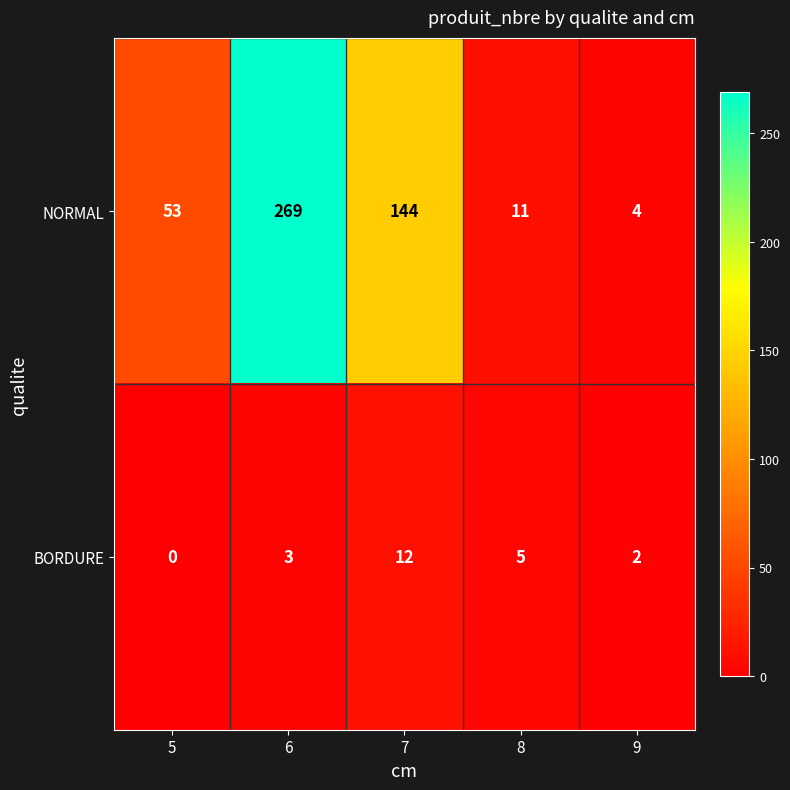

Rank the categories by BORDURE value from lowest to highest.

5, 9, 6, 8, 7